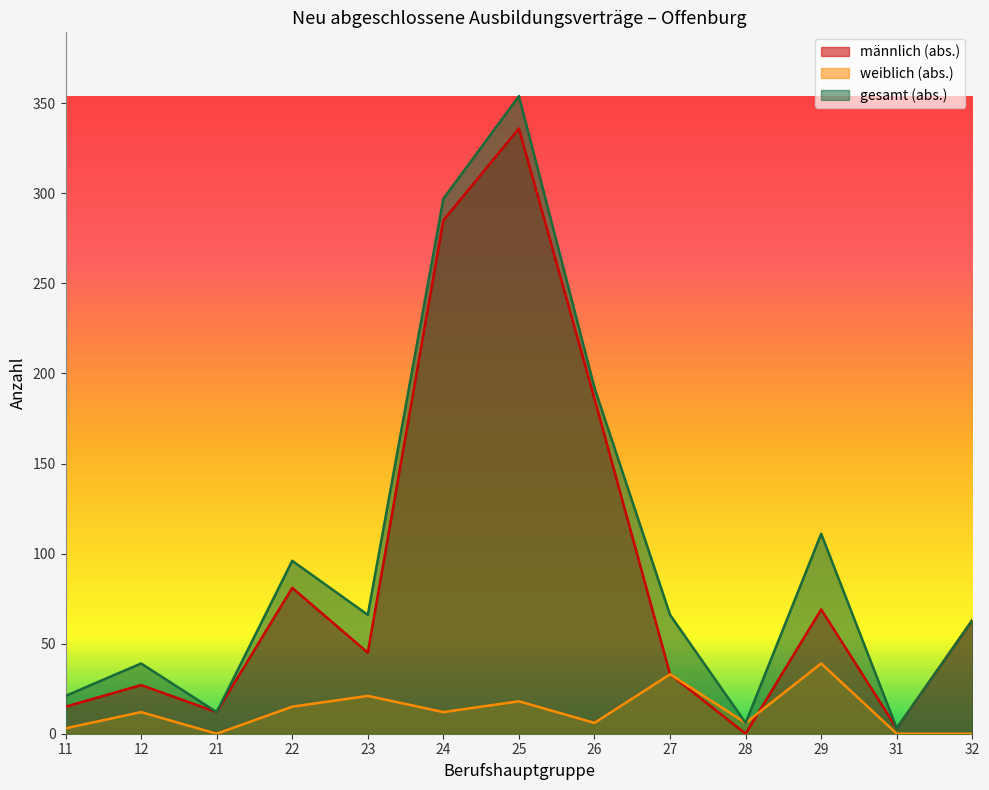

What is the sum of the männlich (abs.) values at 27 and 32?

96